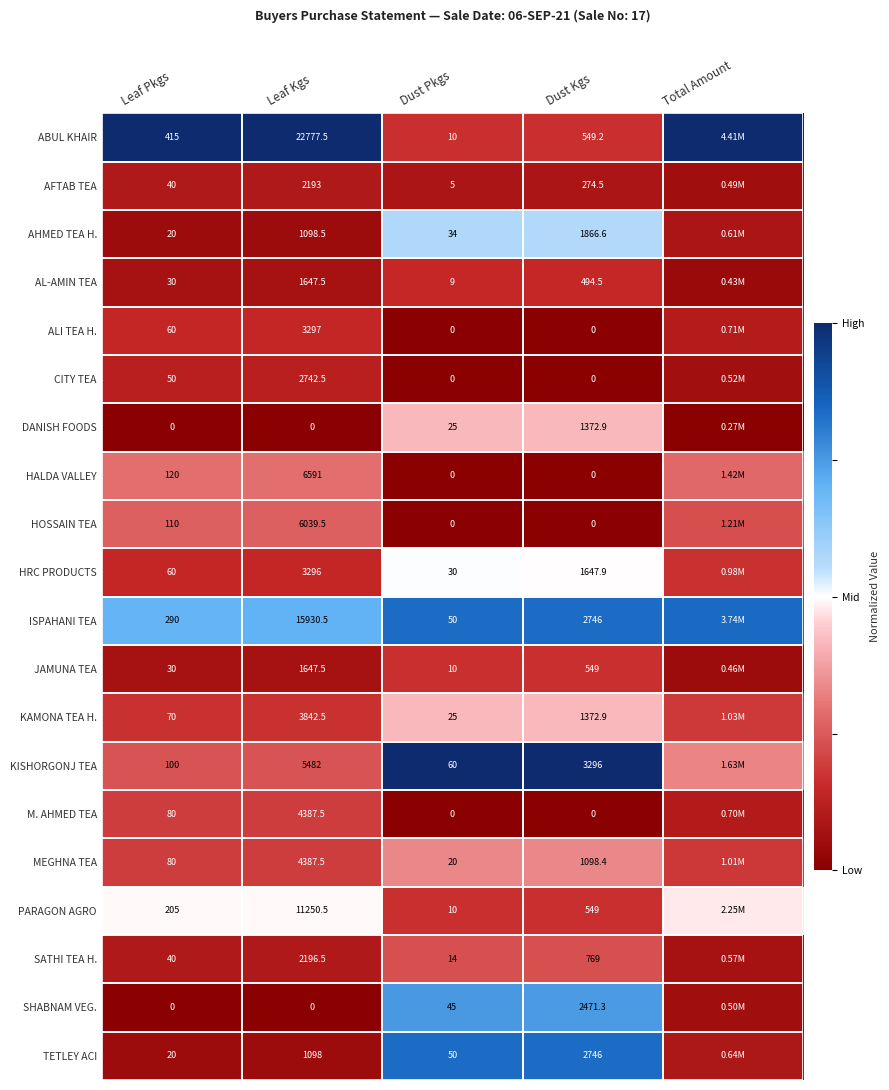

Is the value of AL-AMIN TEA at Dust Kgs greater than the value of SATHI TEA H. at Leaf Kgs?

No